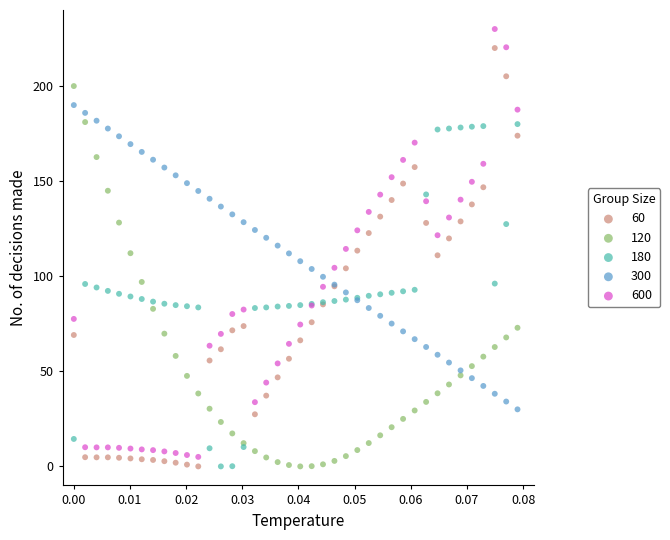

Which series has the widest spread of Y values?

600